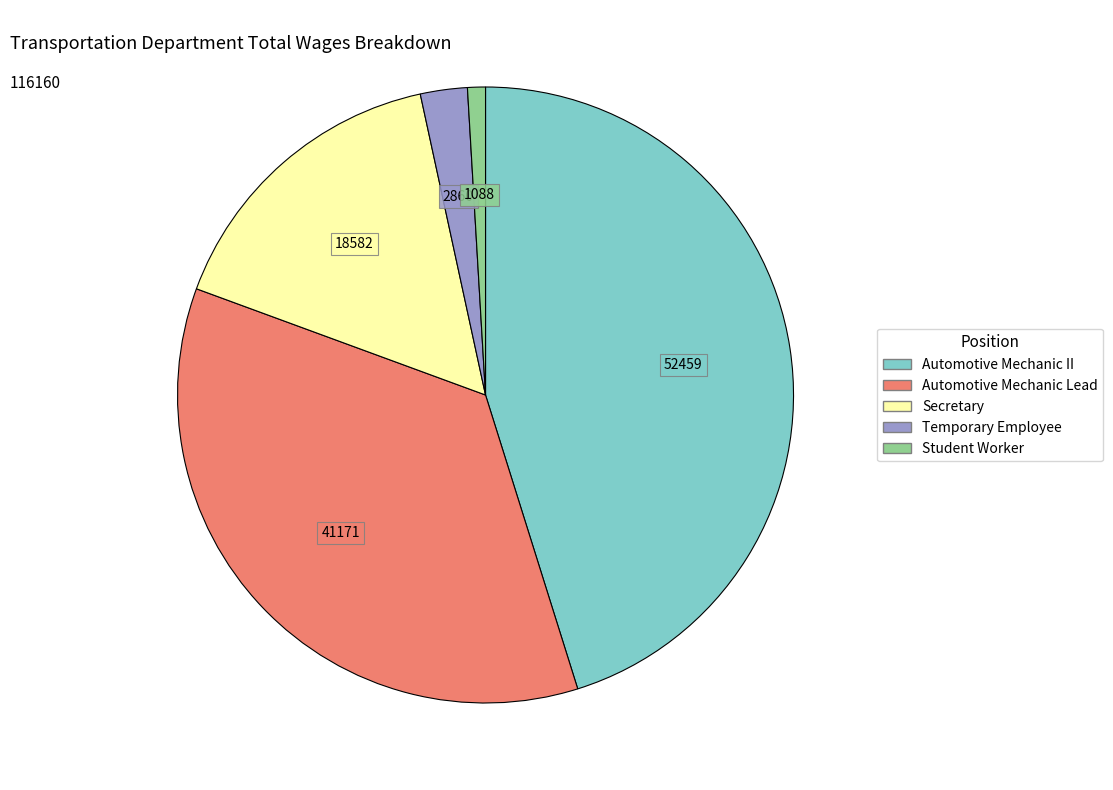

Which slice is the largest?

Automotive Mechanic II